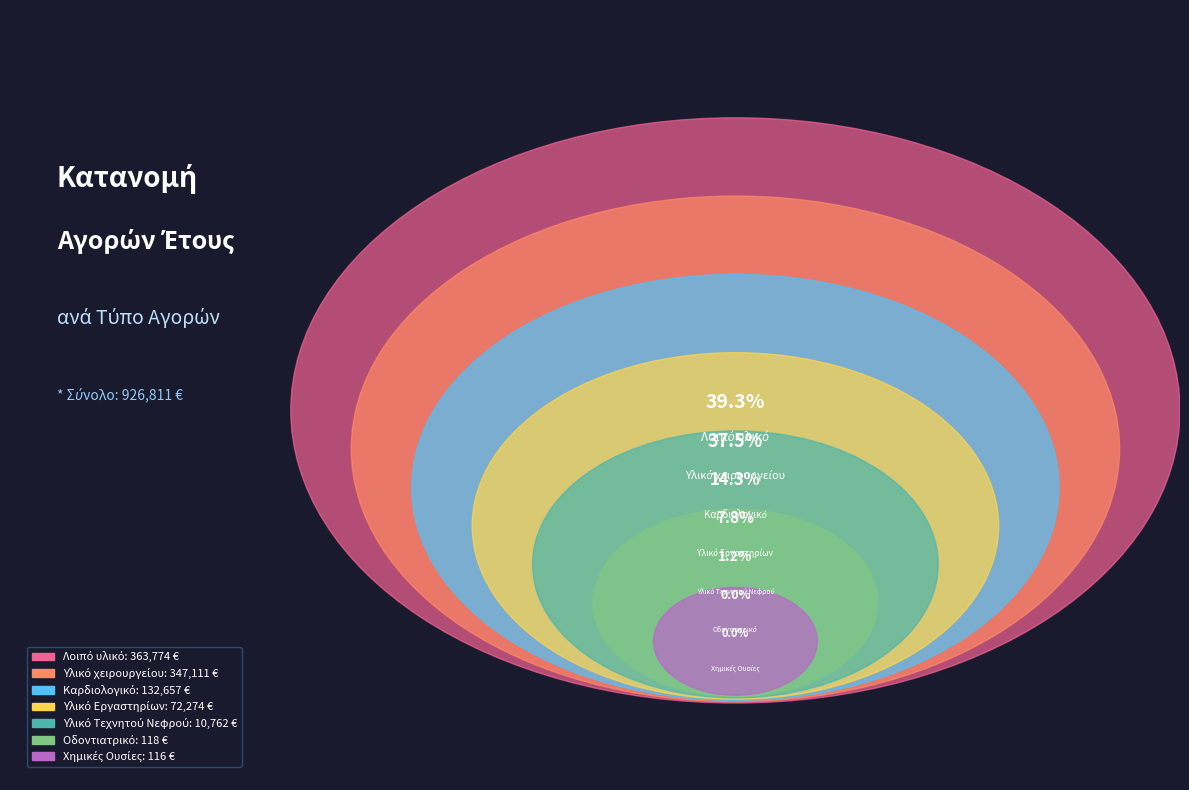

To the nearest percent, what is the combined percentage of Καρδιολογικό and Υλικό χειρουργείου?

52%